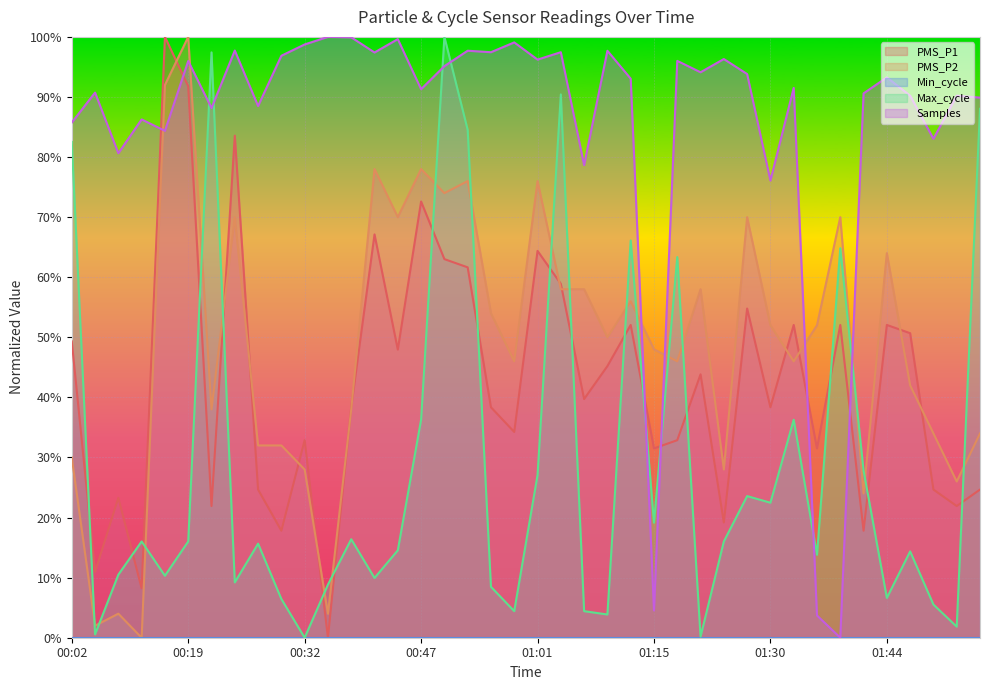

What is the label of the 9th point from the right?

01:33